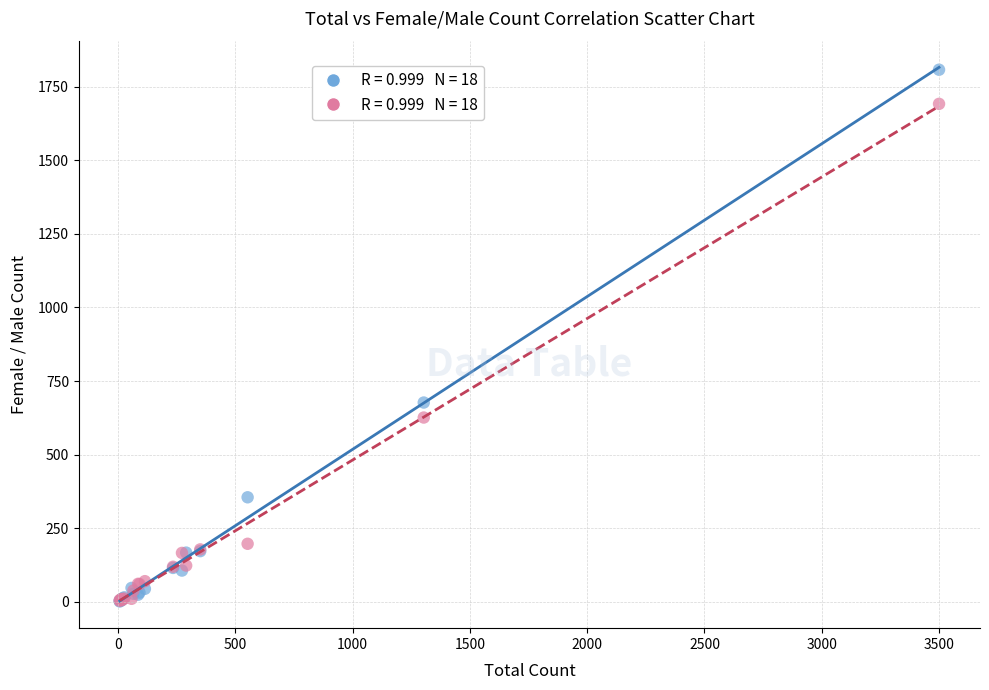

Across all series, what Y value is closest to 904?

677